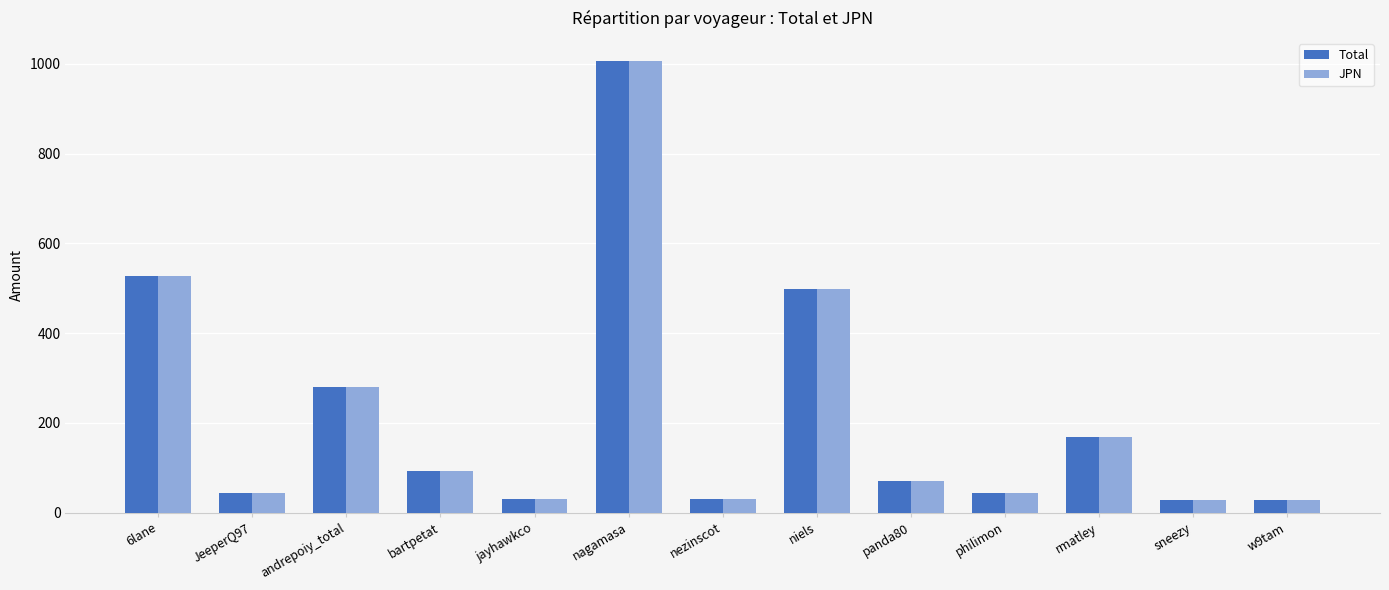

What is the label of the 7th bar from the right?

nezinscot